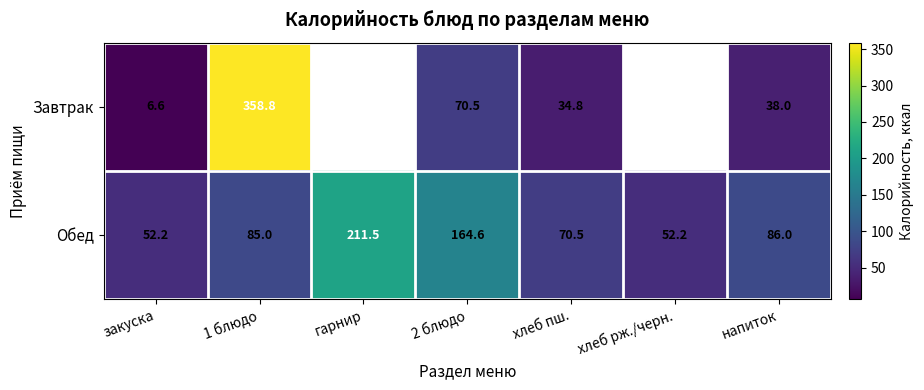

How many data points in Обед are less than 85?

3